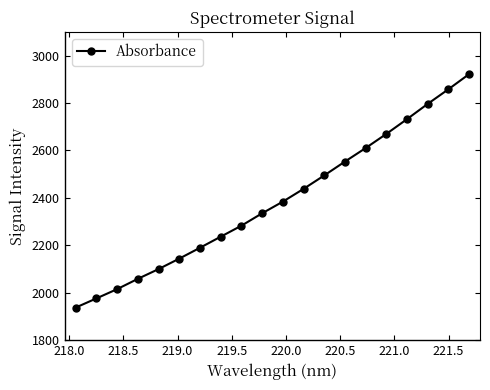

Reading right to left, extract all data points from this chart.

2921.9	2858.1	2796.4	2732.2	2669.7	2610.1	2553.1	2494.6	2437.9	2384.1	2335.0	2282.7	2236.3	2189.6	2143.9	2099.8	2058.6	2015.2	1976.1	1937.4